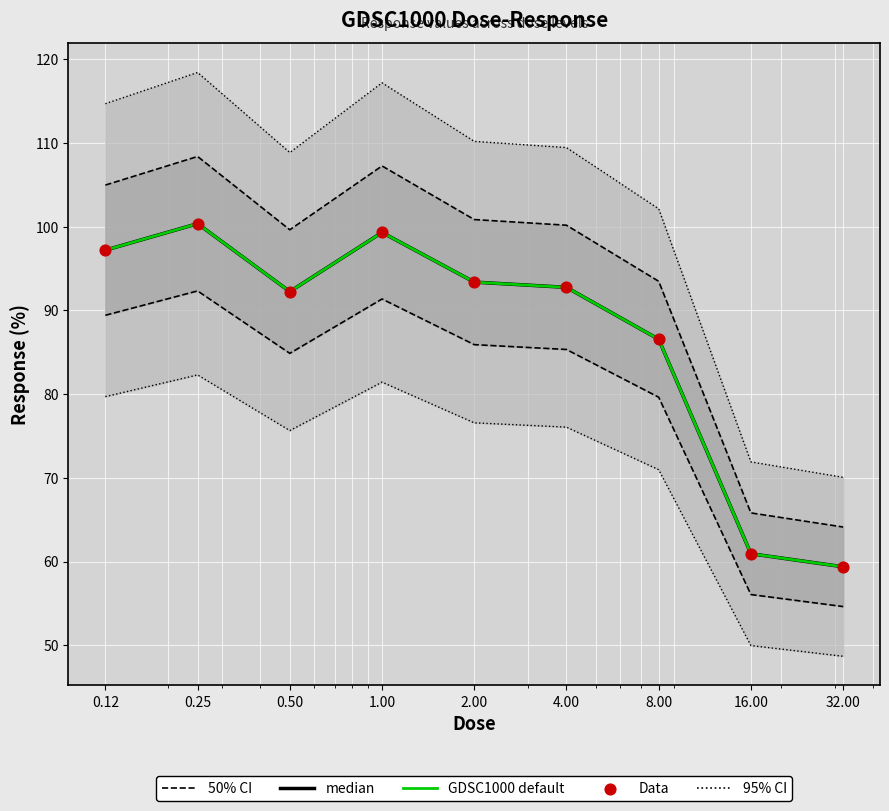

What is the total value across all series at 32.00?

242.2